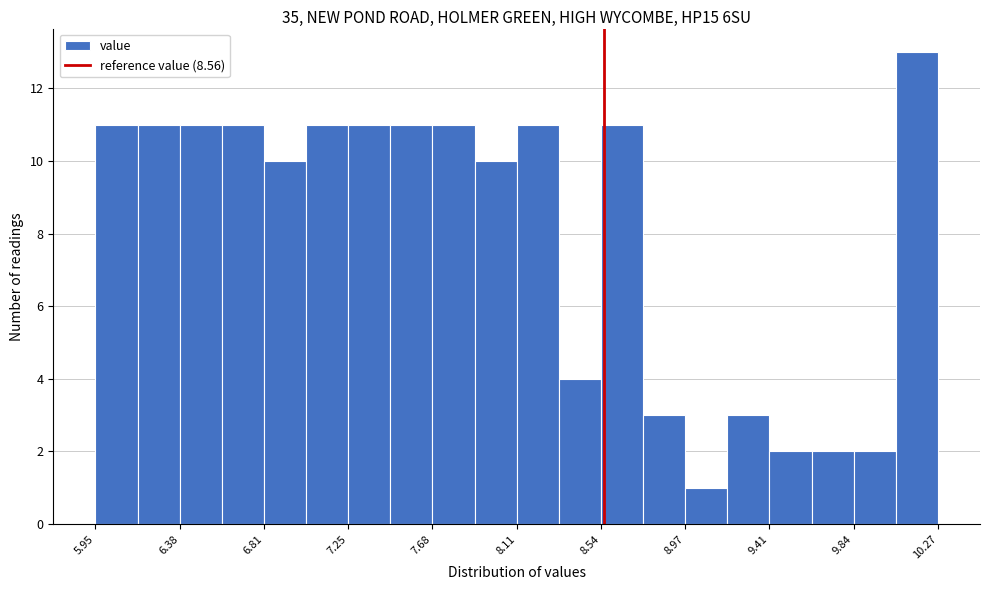

Which range on the x-axis has the tallest bar?

10.05 to 10.25